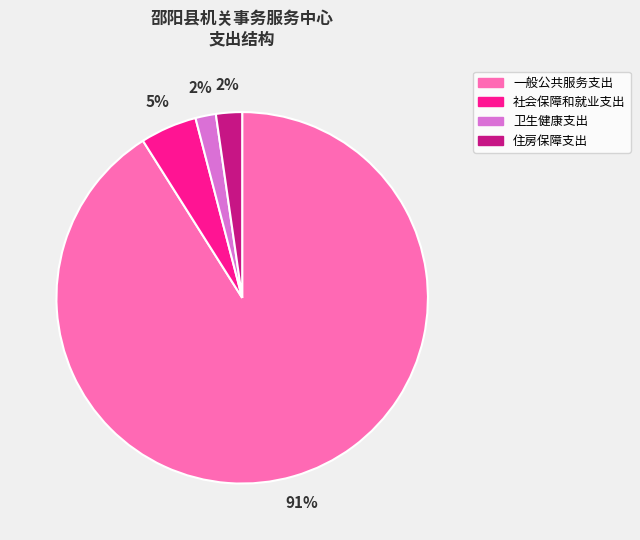

Count the number of slices in the pie.

4